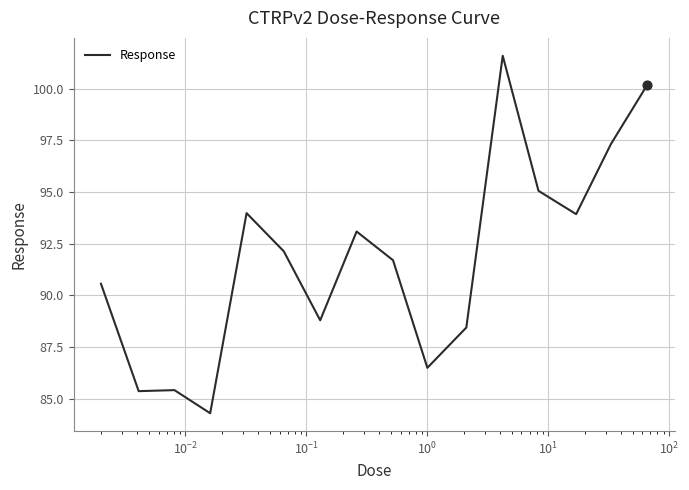

What is the greatest value displayed?

101.6